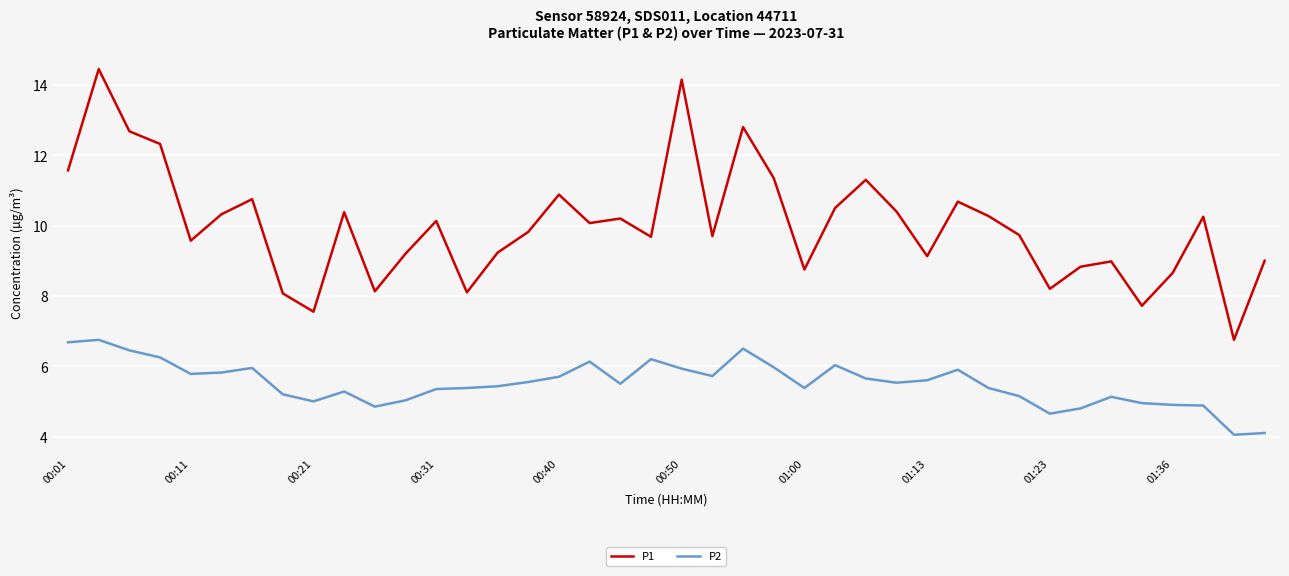

Which series has the largest total across all categories?

P1